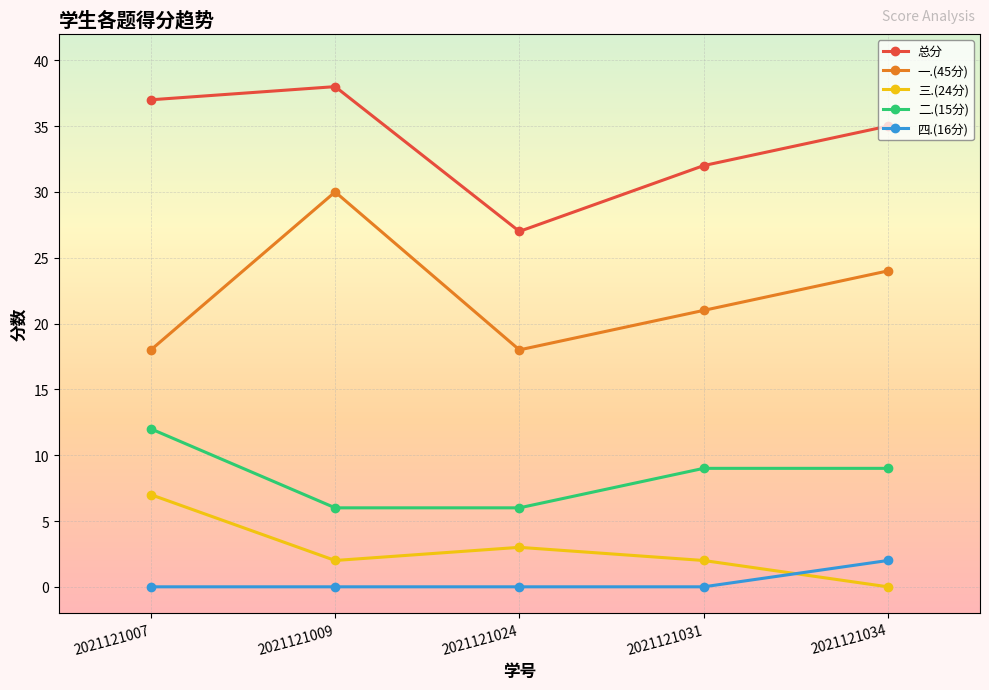

Rank the series at 2021121024 from lowest to highest value.

四.(16分), 三.(24分), 二.(15分), 一.(45分), 总分